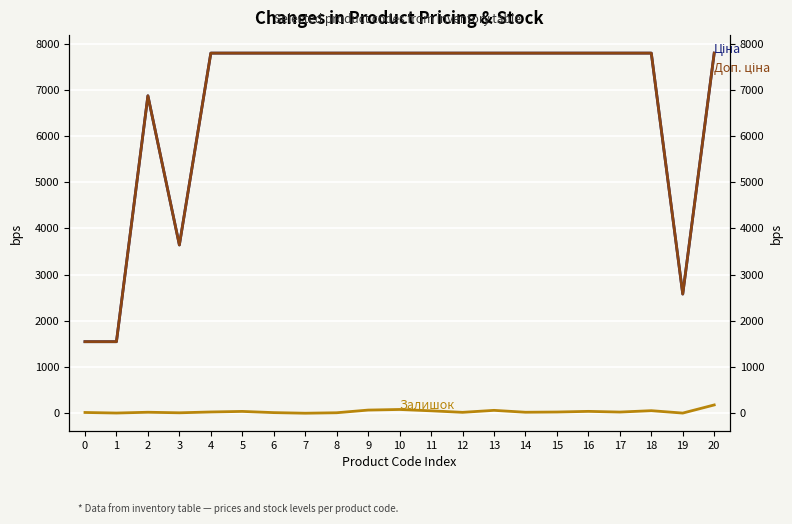

How many categories are shown in the chart?

21